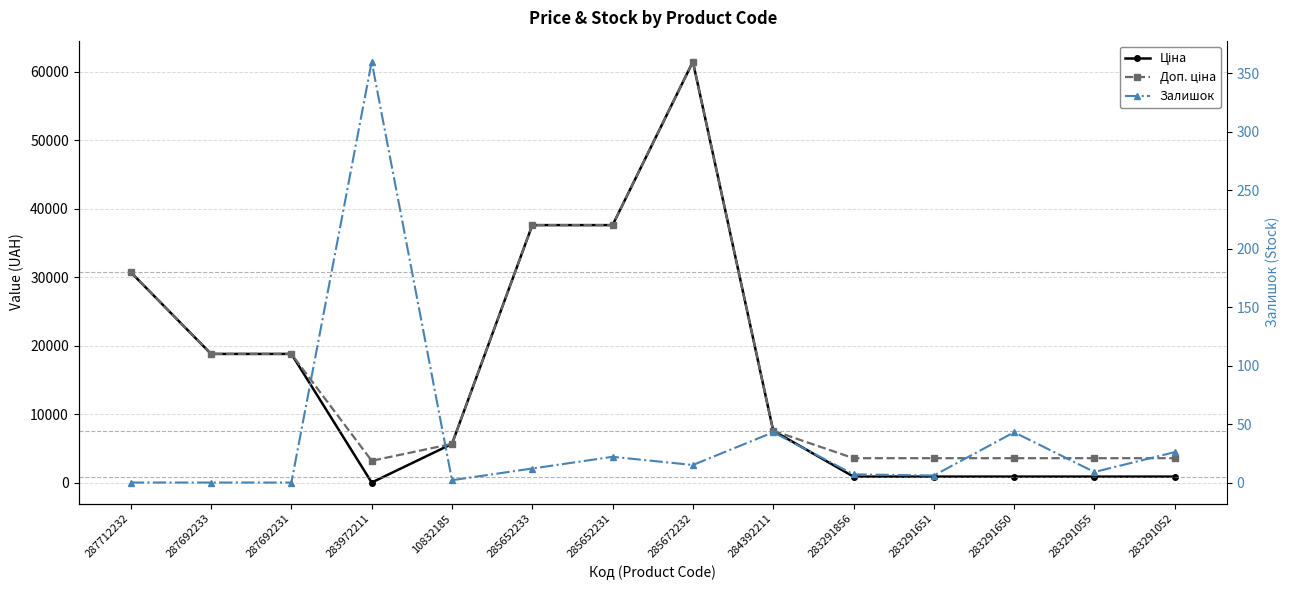

Read the Ціна value at 283291052.

895.9